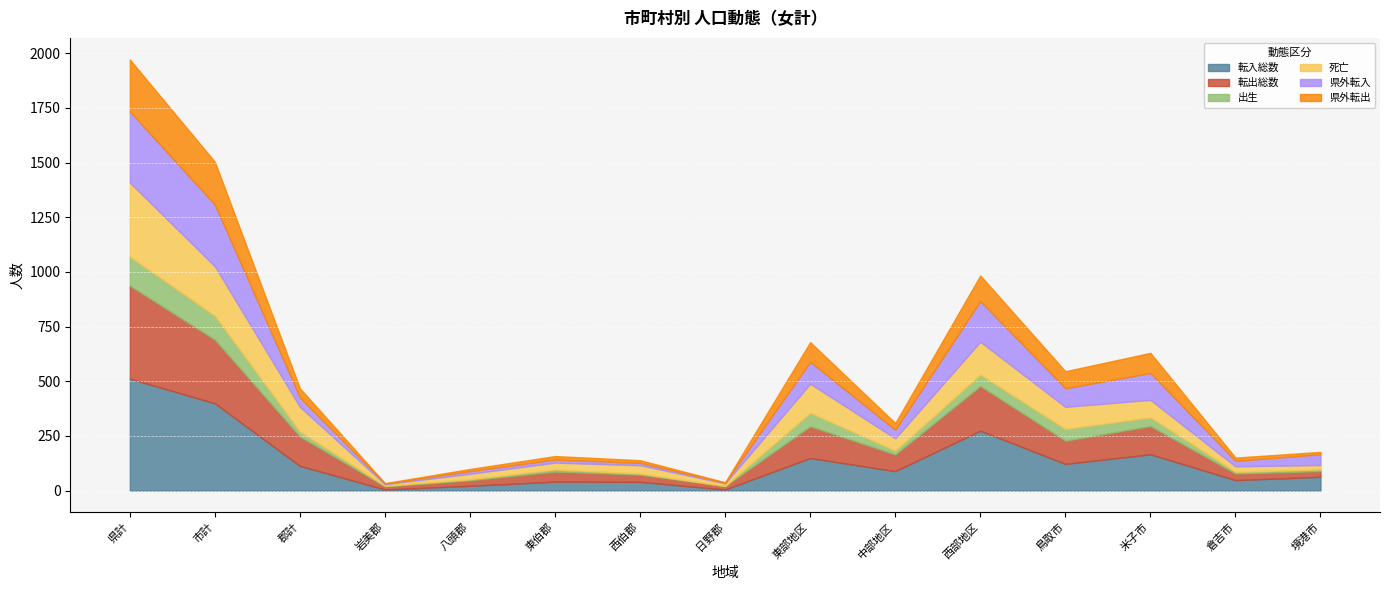

Between 鳥取市 and 米子市, which is larger?

米子市